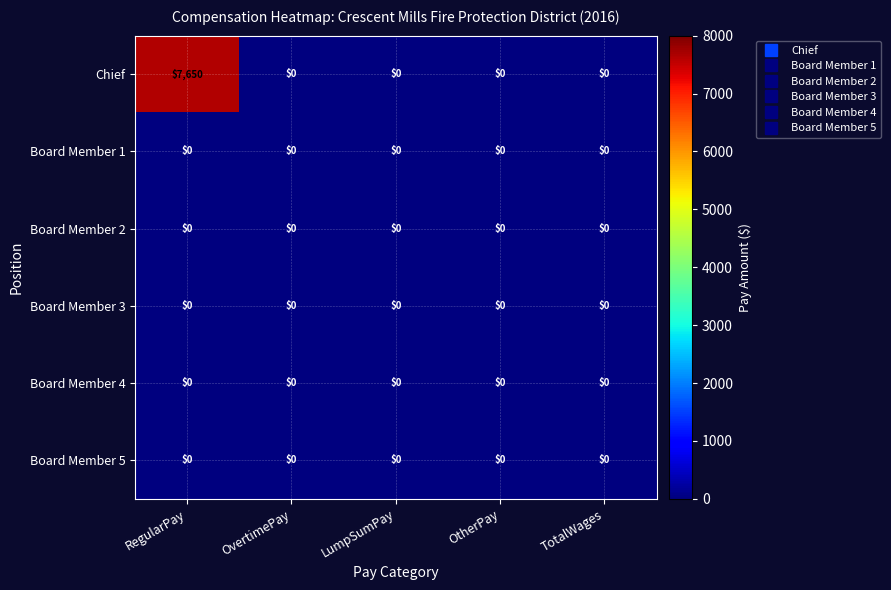

At which label does Chief reach its peak?

RegularPay